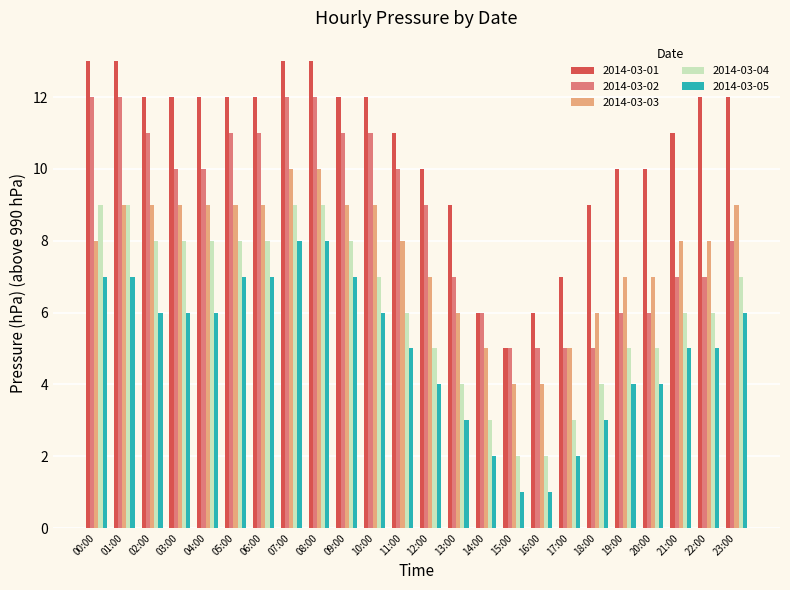

Is the value of 2014-03-01 at 06:00 greater than the value of 2014-03-04 at 19:00?

Yes